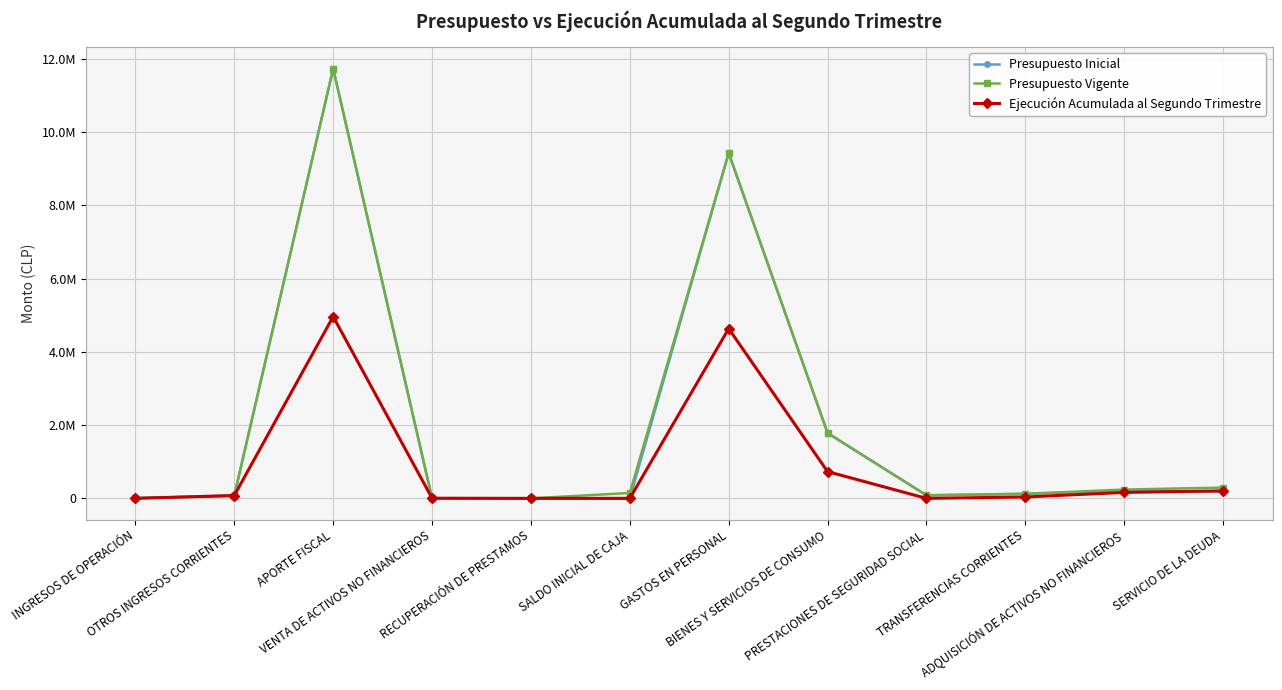

What is the difference between the Presupuesto Vigente values at TRANSFERENCIAS CORRIENTES and RECUPERACIÓN DE PRESTAMOS?

124736